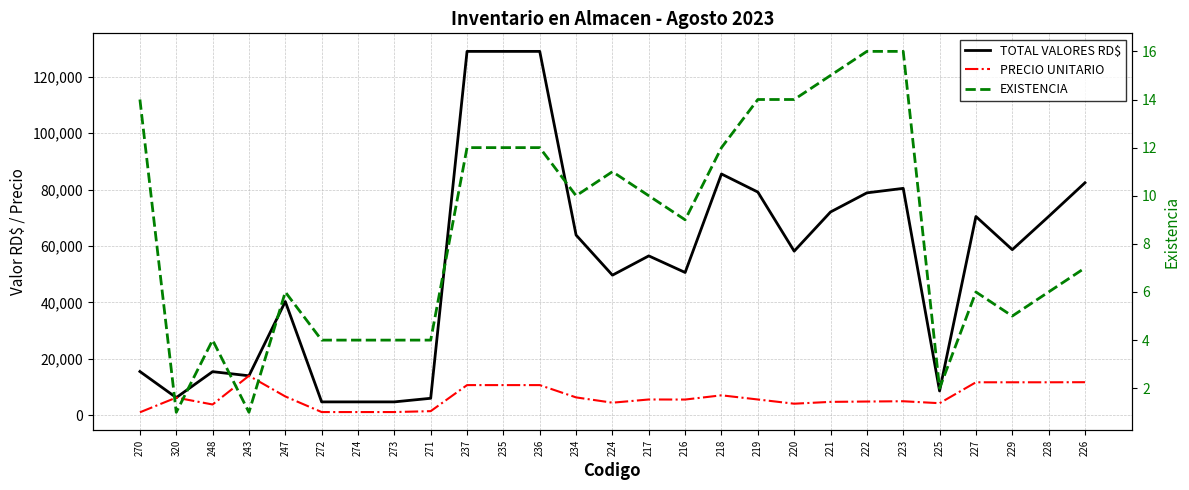

How many values in the PRECIO UNITARIO series exceed 5650?

12